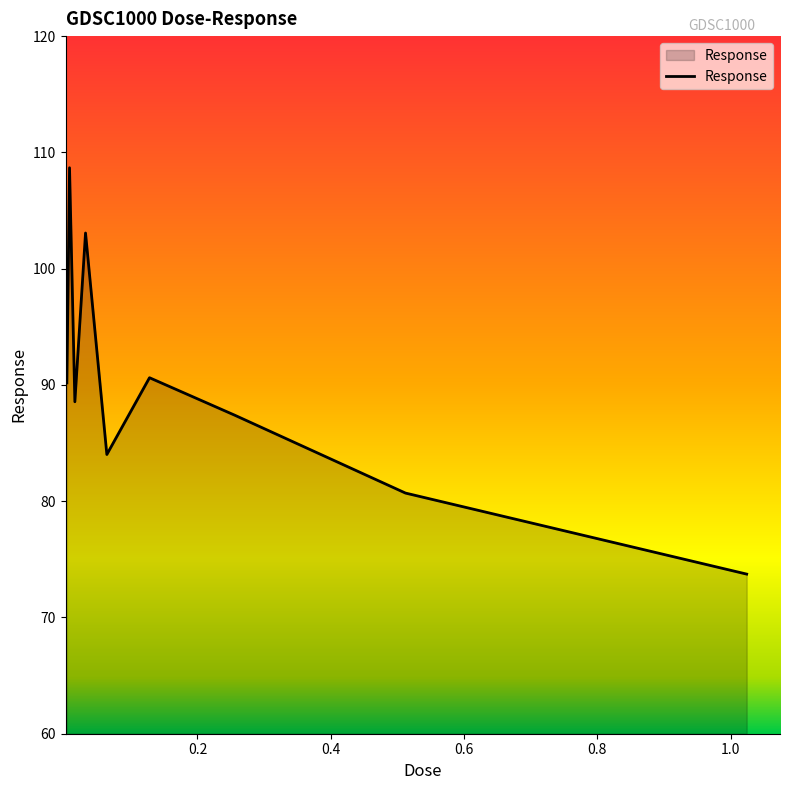

What is the minimum value shown in the chart?

73.7